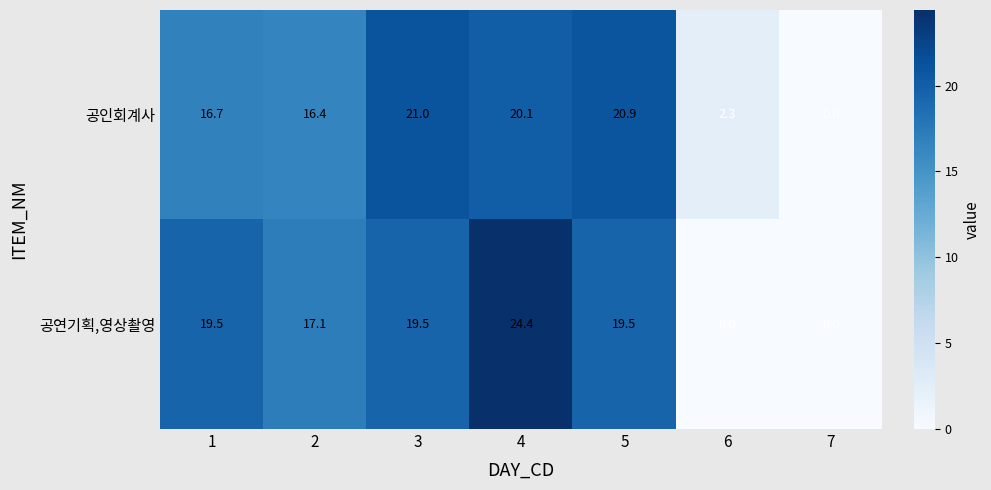

What is the approximate value of 공인회계사 at 5?

20.9